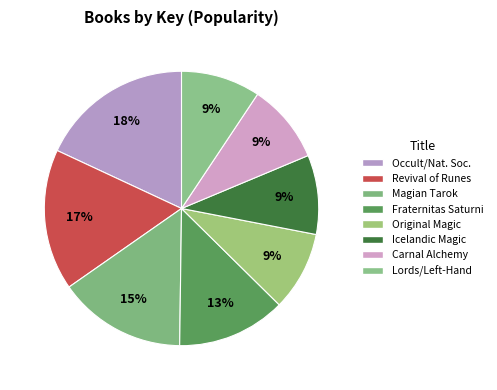

Count the number of slices in the pie.

8